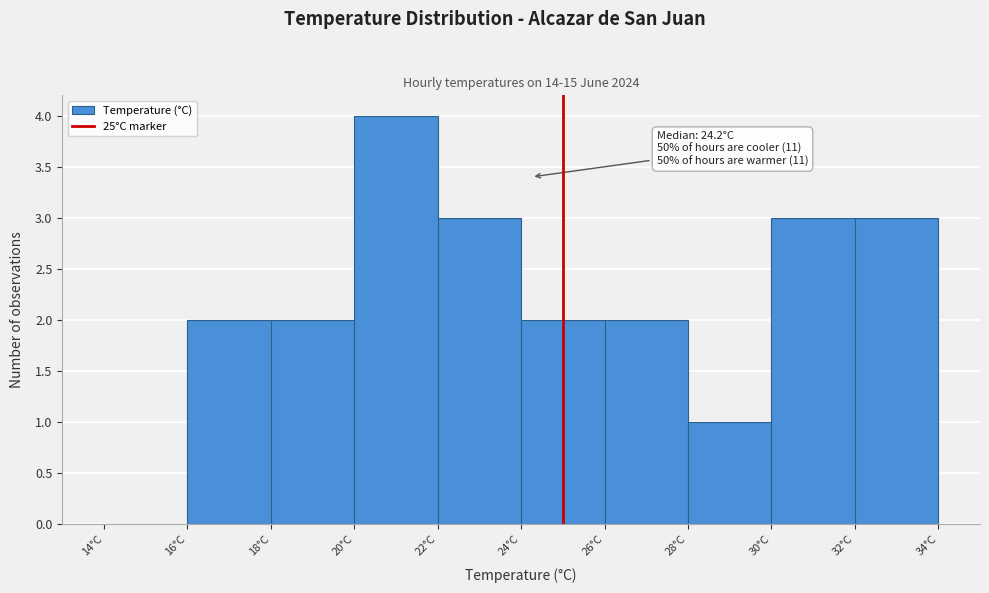

Which range on the x-axis has the tallest bar?

20 to 22